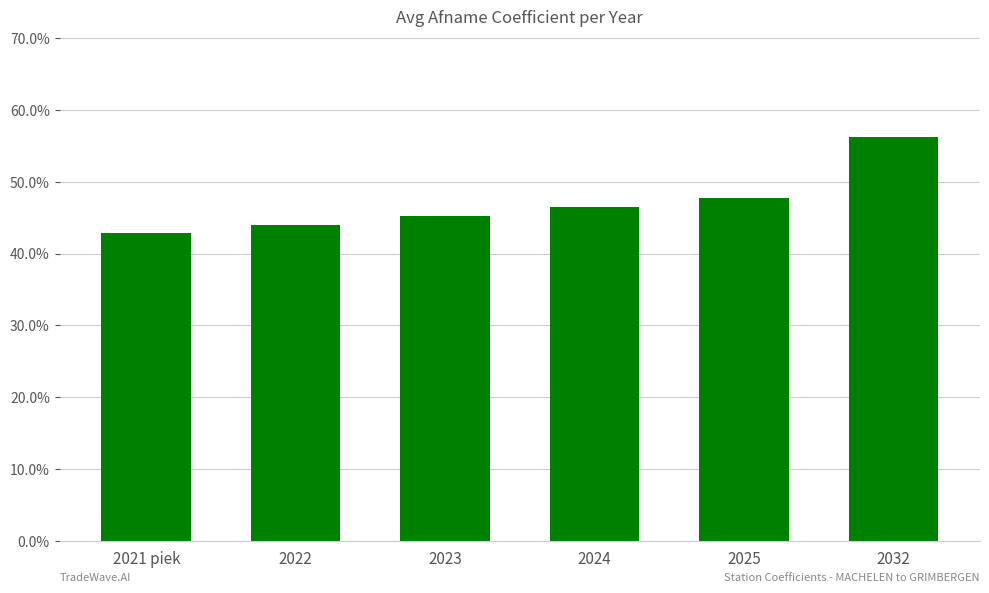

Count the number of categories in the chart.

6